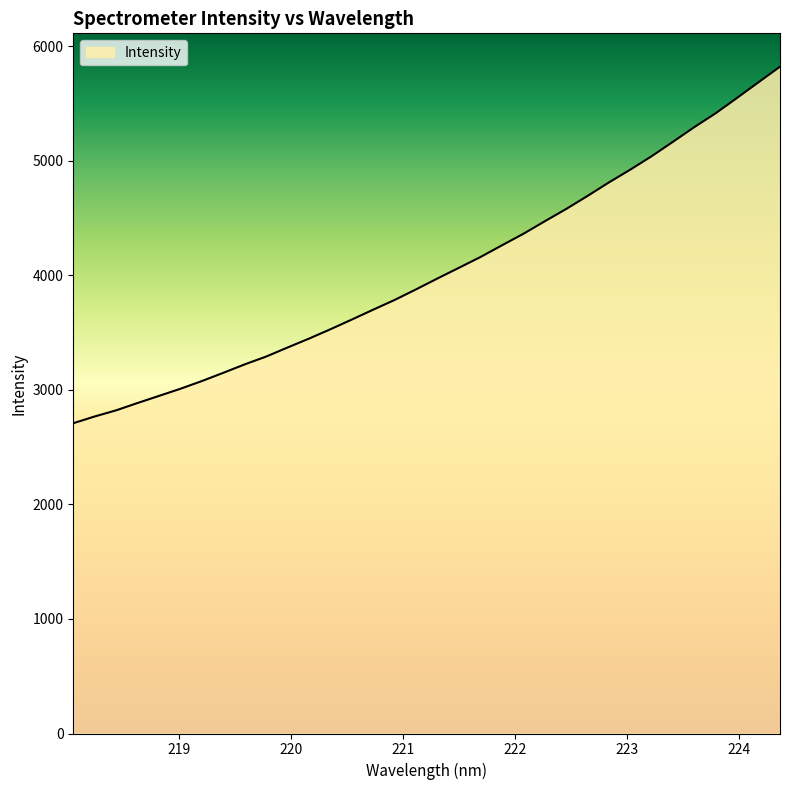

Does the chart display data point markers on the line(s)?

No